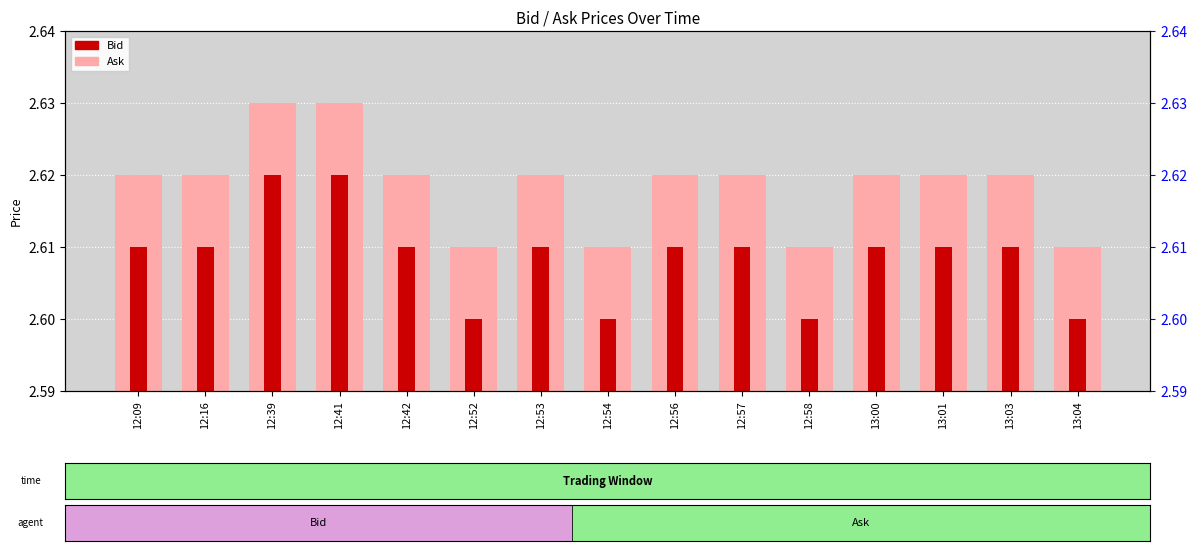

What is the label of the 1st bar from the right?

13:04